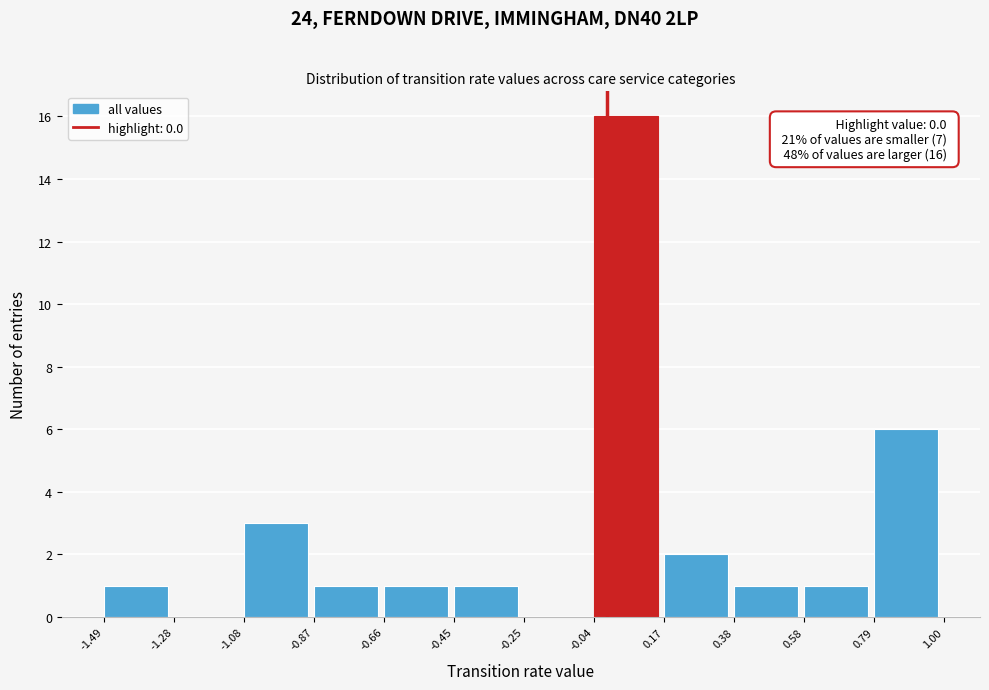

Over which range of the x-axis is the bar tallest?

-0.04 to 0.17